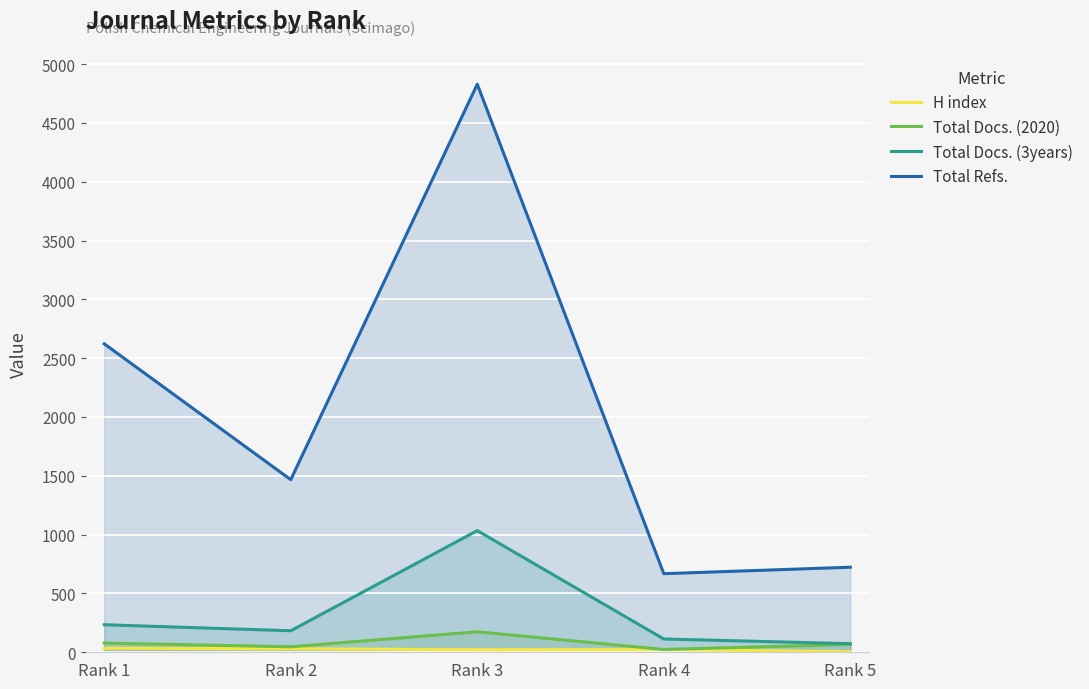

The Total Docs. (2020) series shows 78 at Rank 1. True or false?

True